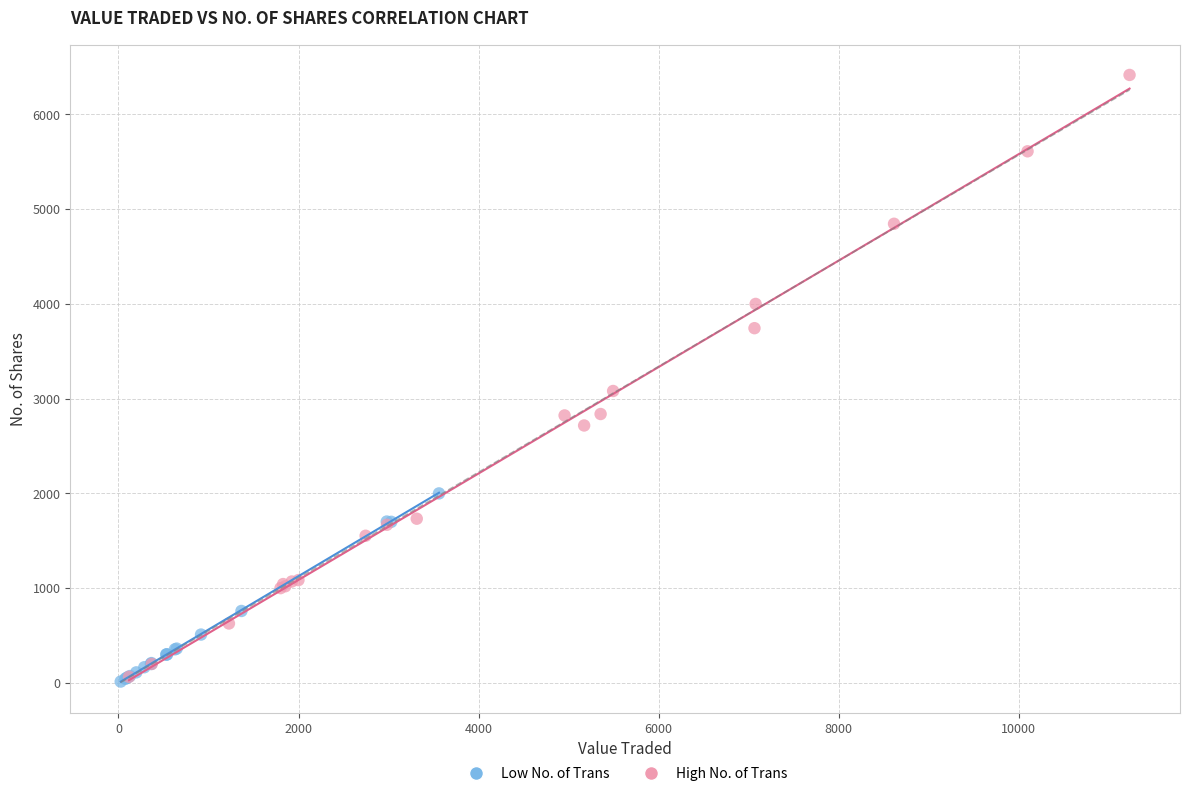

Which series has the largest Y range (max minus min)?

High No. of Trans